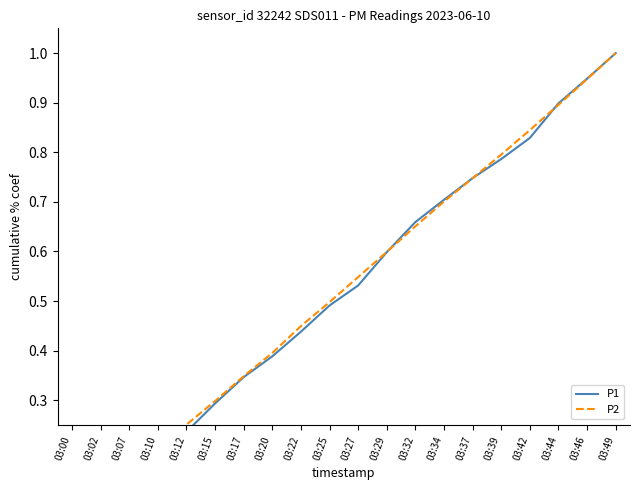

Is it true that P2 equals 0.2 at 03:07?

False